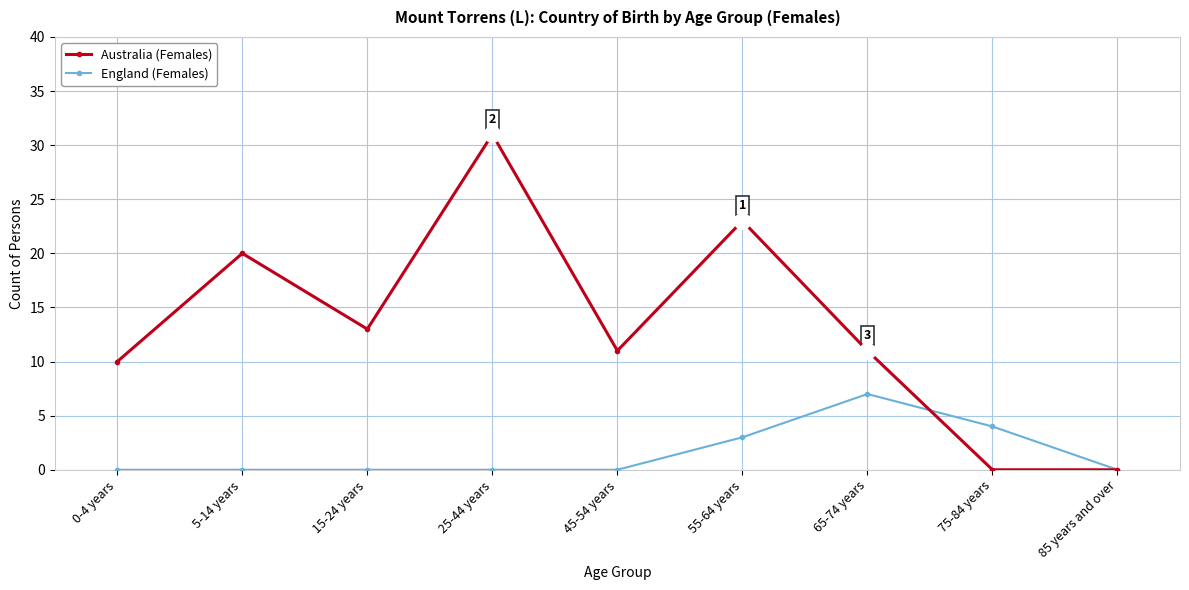

Which series has the largest total across all categories?

Australia (Females)